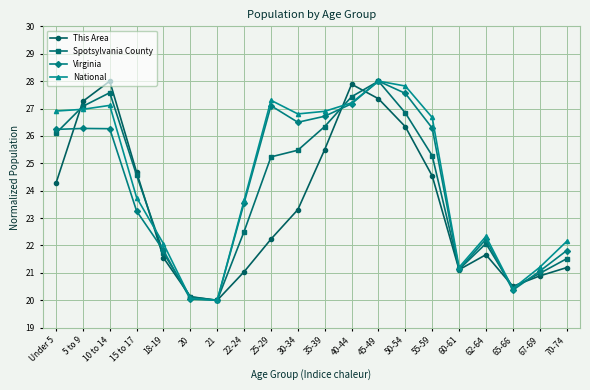

What is the label of the 18th point from the left?

65-66